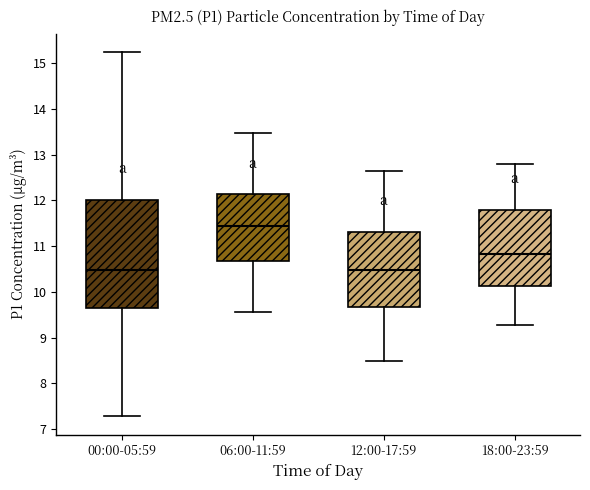

Comparing the boxes themselves (not the whiskers), which one is the tallest?

00:00-05:59